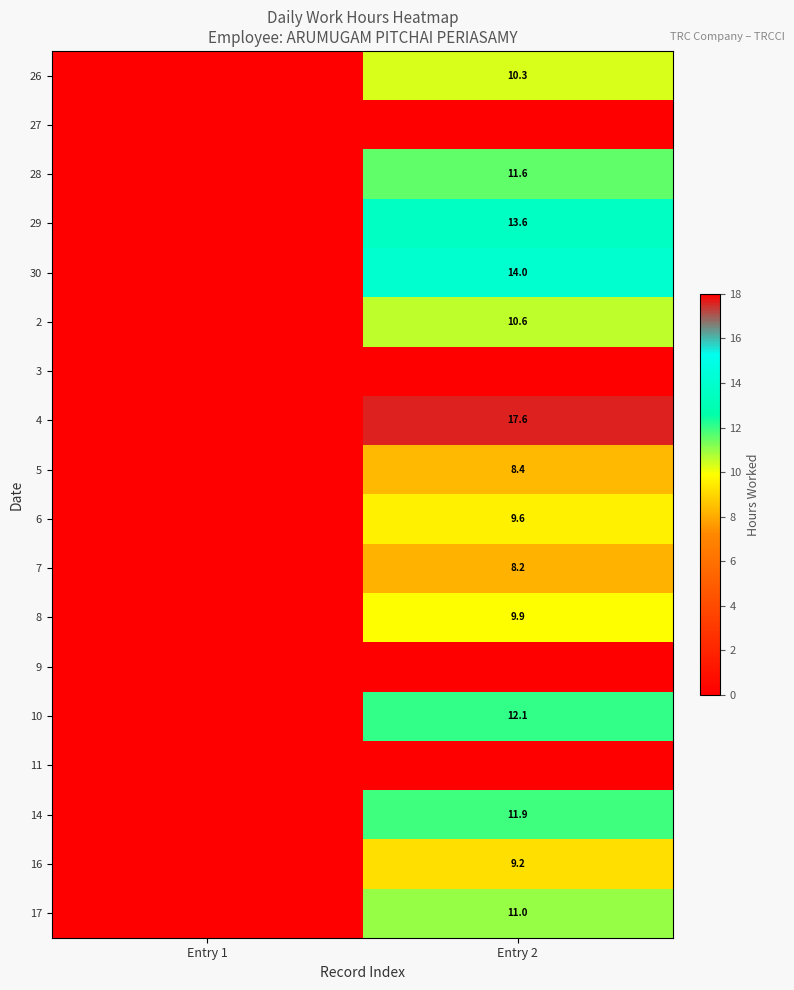

The value of 8 at Entry 2 is 15.9. True or false?

False